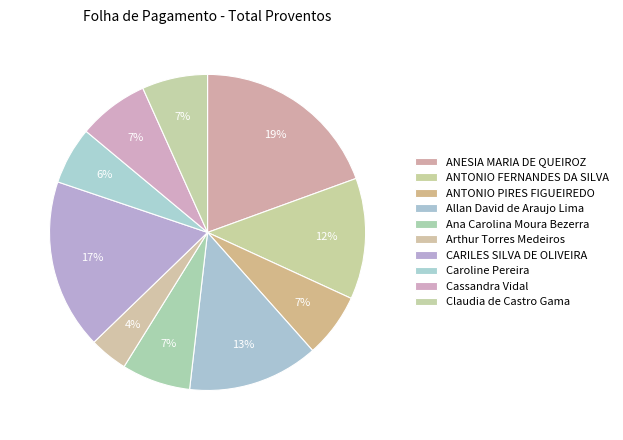

Rank the categories by value from lowest to highest.

Arthur Torres Medeiros, Caroline Pereira, ANTONIO PIRES FIGUEIREDO, Claudia de Castro Gama, Ana Carolina Moura Bezerra, Cassandra Vidal, ANTONIO FERNANDES DA SILVA, Allan David de Araujo Lima, CARILES SILVA DE OLIVEIRA, ANESIA MARIA DE QUEIROZ